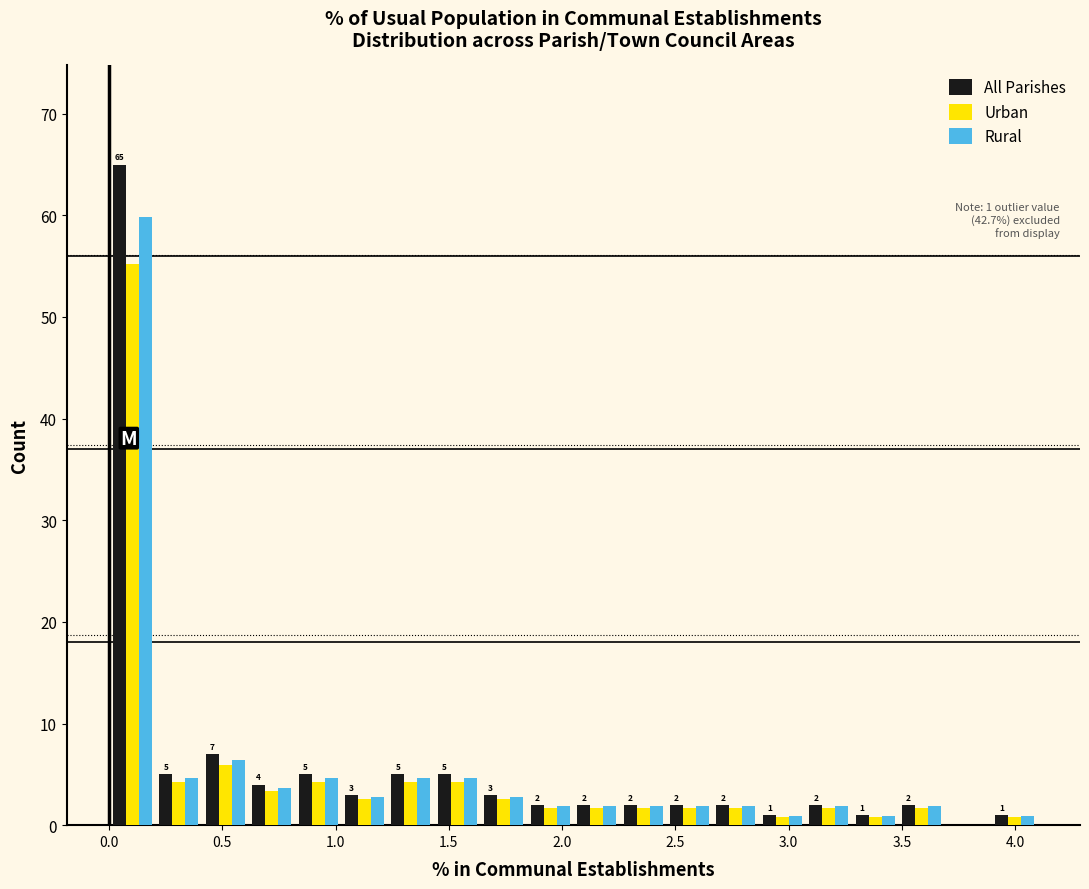

In the All Parishes series, which range on the x-axis has the tallest bar?

0.000 to 0.205